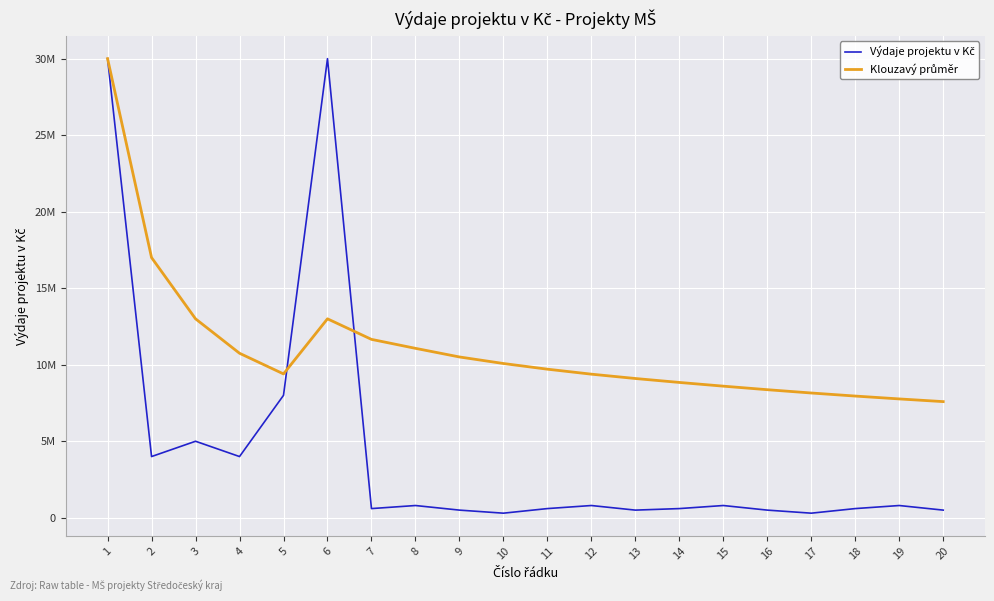

At which label does Klouzavý průměr reach its peak?

1